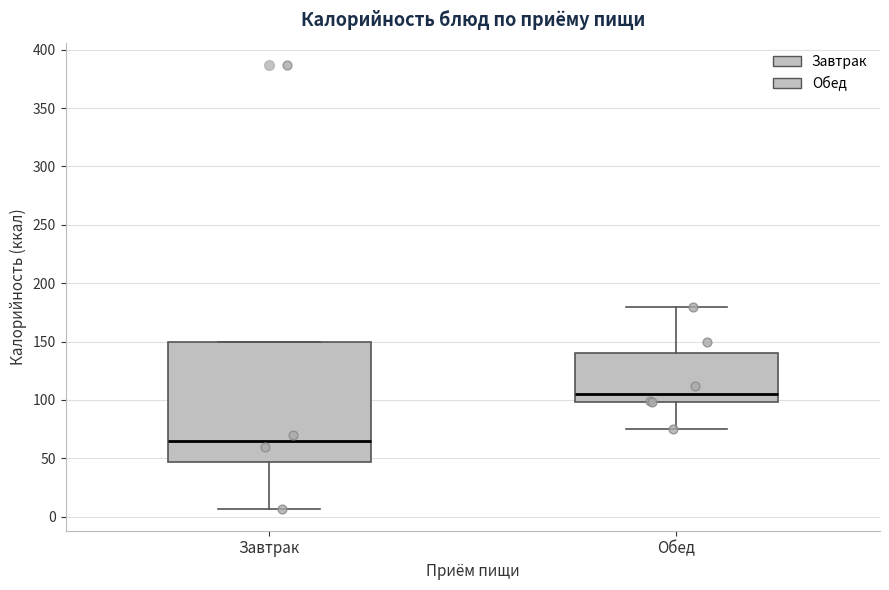

Reading left to right, read every box against the y-axis: the position of its median line, the range the box covers, and the ends of its whiskers. The values are not printed on the chart, so give them approximately, as read against the axis.

Завтрак: median 65, box 45 to 150, whiskers 5 to 150
Обед: median 105, box 100 to 140, whiskers 75 to 180